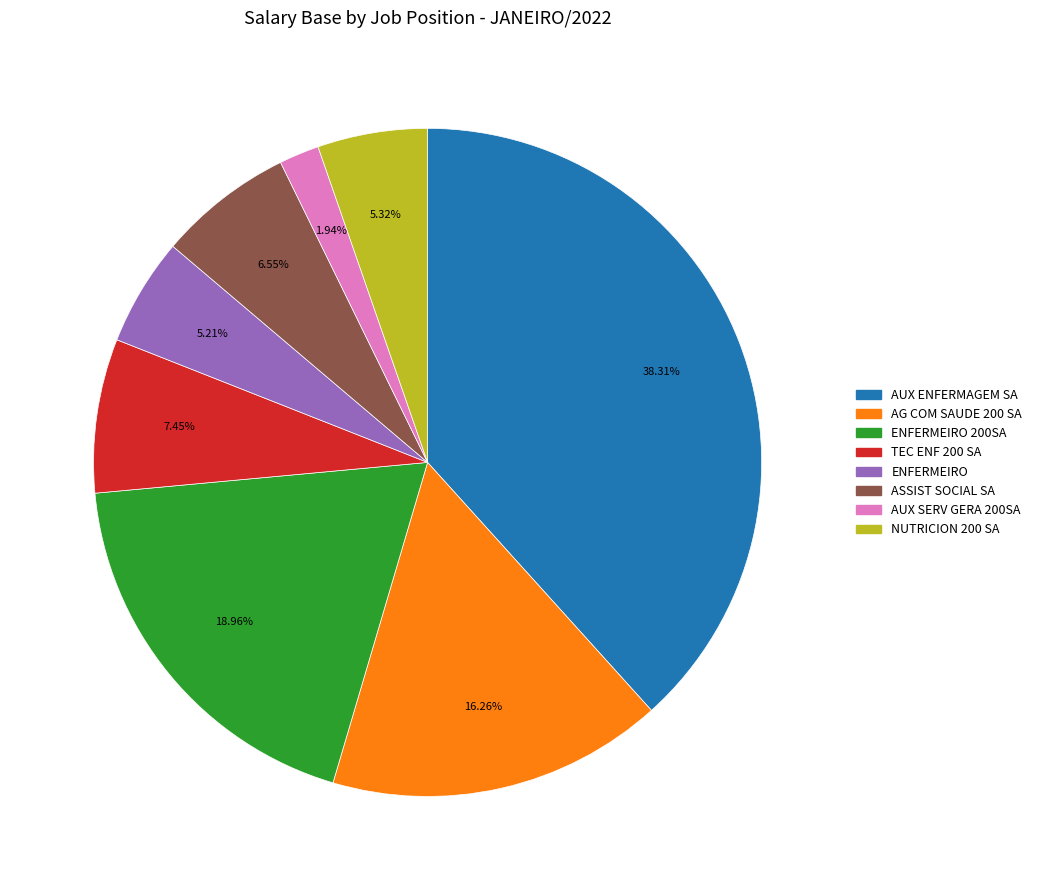

Is there a majority slice in this chart?

No